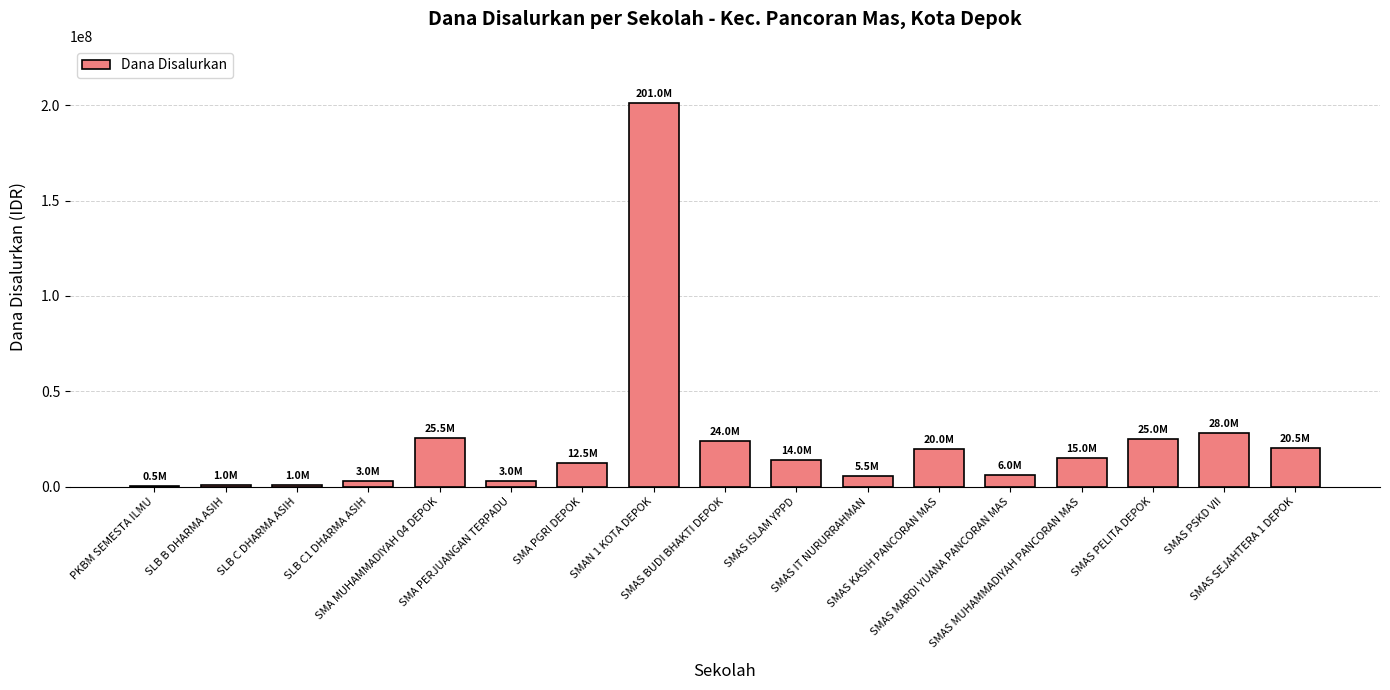

What is the change in value from SLB C DHARMA ASIH to SMAS PSKD VII?

+27000000